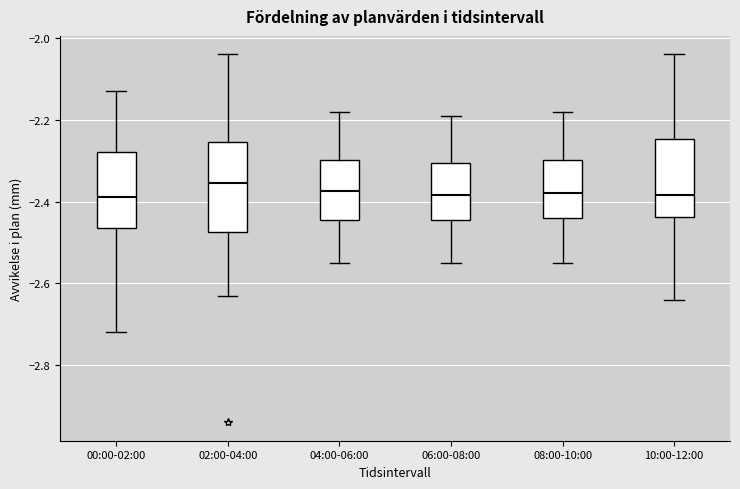

Reading left to right, transcribe this box plot: for each box, give where its median line is, the range the box spans, and where its two whiskers end, as read against the y-axis. The values are not printed on the chart, so give them approximately, as read against the axis.

00:00-02:00: median -2.38, box -2.46 to -2.28, whiskers -2.72 to -2.12
02:00-04:00: median -2.36, box -2.48 to -2.26, whiskers -2.62 to -2.04
04:00-06:00: median -2.38, box -2.44 to -2.30, whiskers -2.54 to -2.18
06:00-08:00: median -2.38, box -2.44 to -2.30, whiskers -2.54 to -2.18
08:00-10:00: median -2.38, box -2.44 to -2.30, whiskers -2.54 to -2.18
10:00-12:00: median -2.38, box -2.44 to -2.24, whiskers -2.64 to -2.04